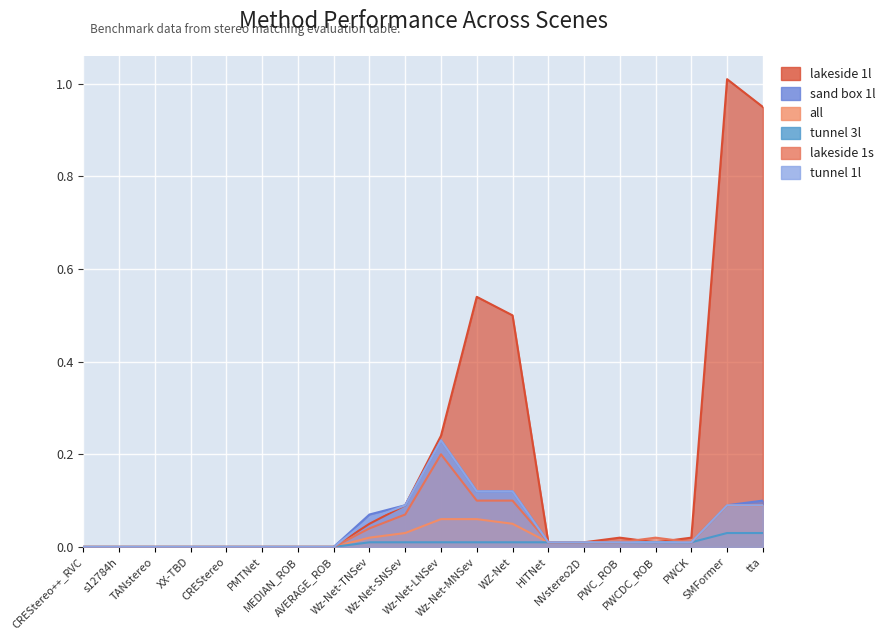

Is it true that sand box 1l equals 0.1 at Wz-Net-MNSev?

True